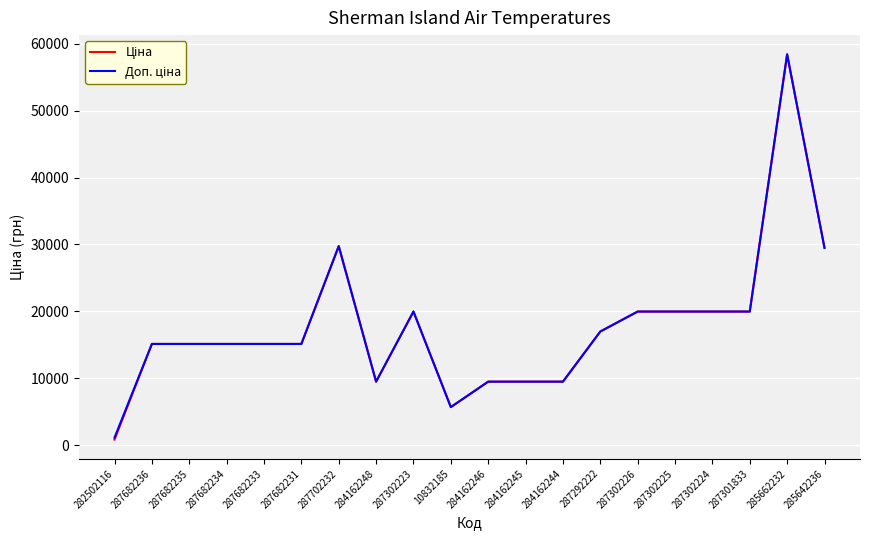

What is the total value across all series at 285642236?

58983.0